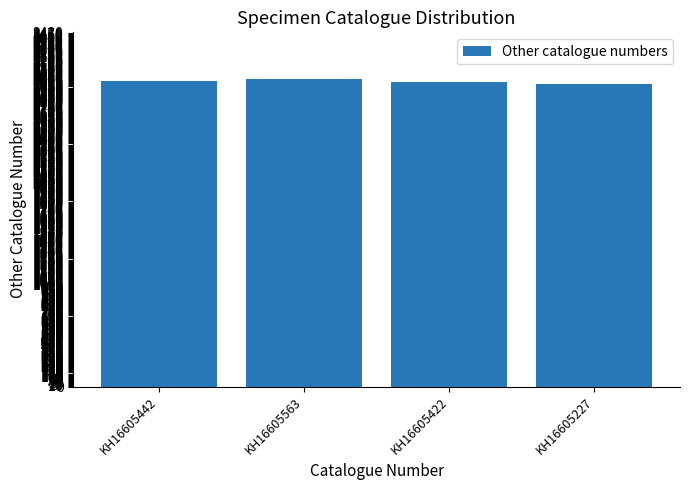

The value at KH16605227 is 2976. True or false?

True